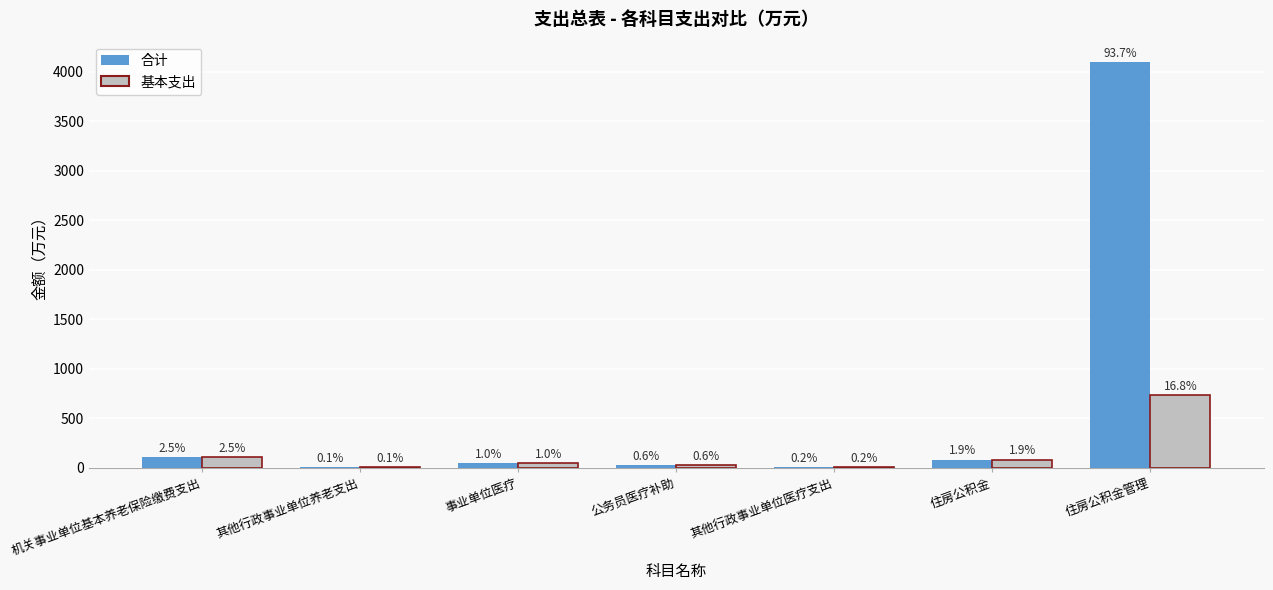

How many groups of bars are there?

7